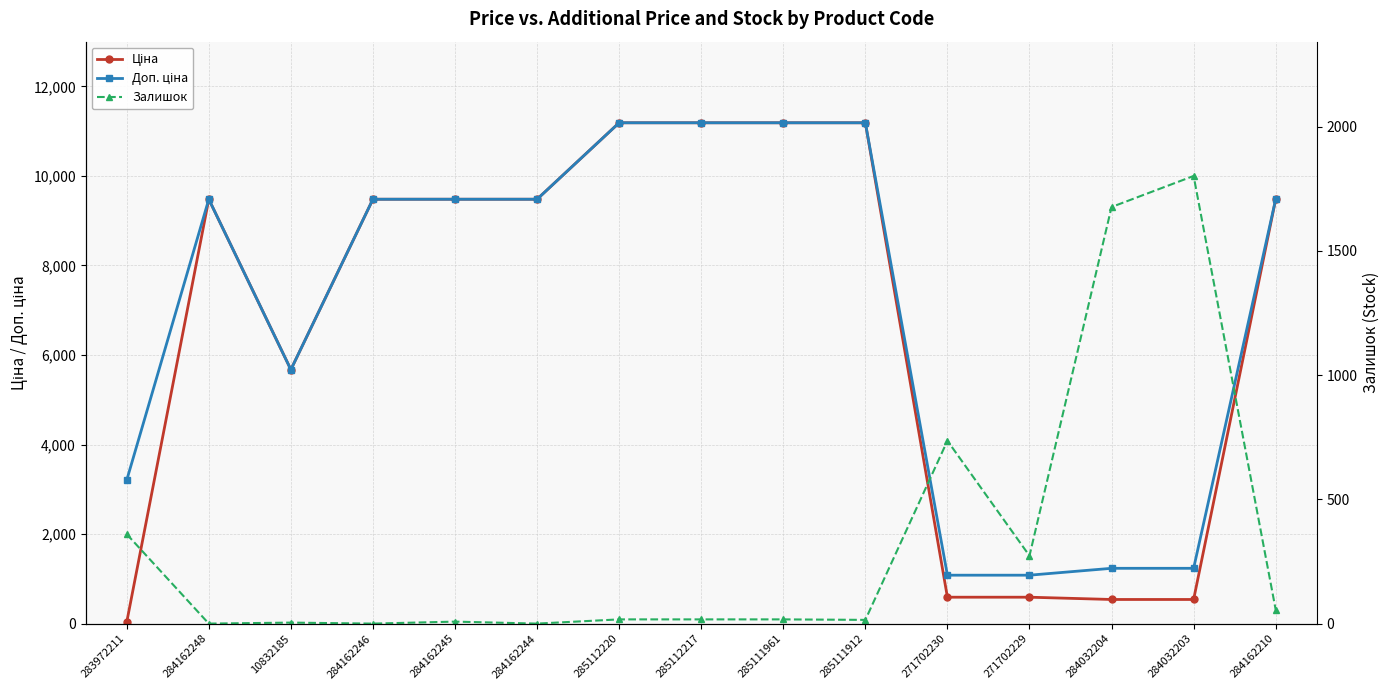

Which series has the widest spread of values?

Ціна